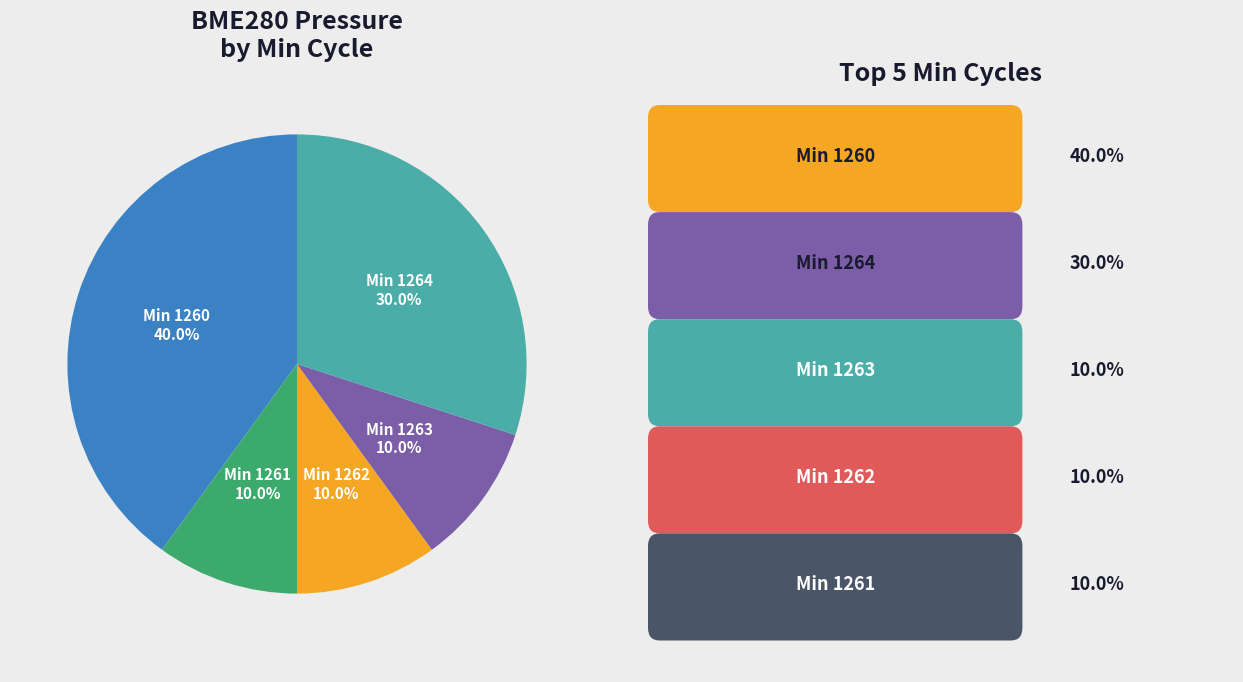

Count the number of slices in the pie.

5